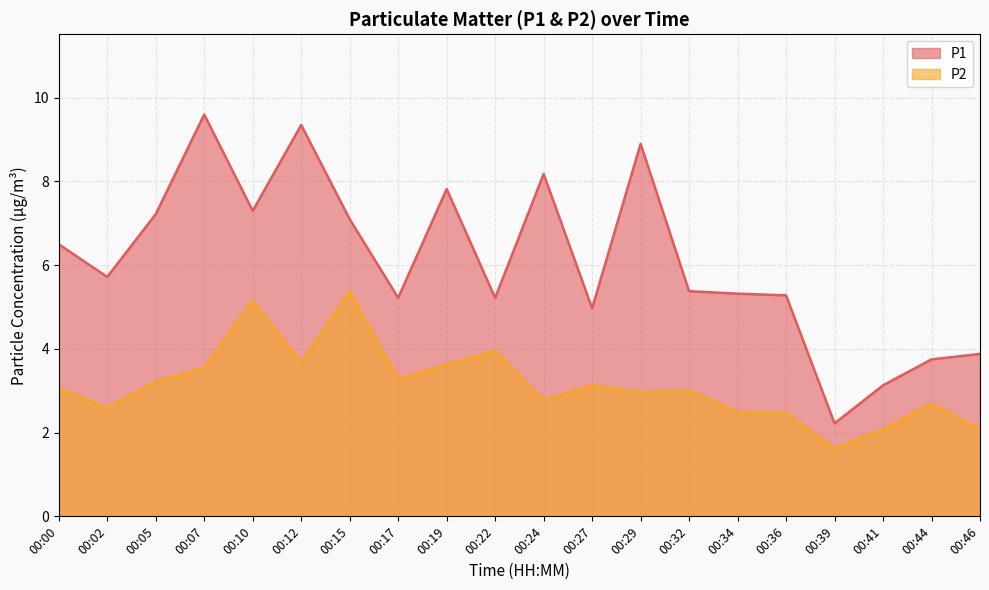

The value of P2 at 00:24 is 2.8. True or false?

True